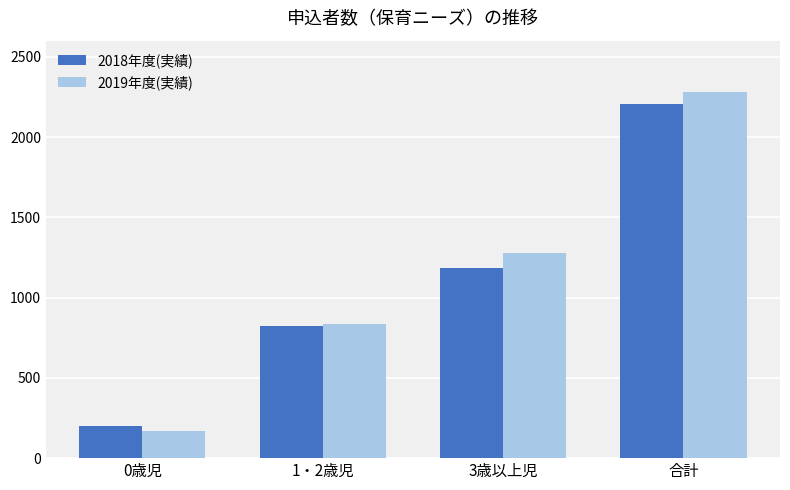

What is the difference between the second highest and second lowest values in the 2018年度(実績) series?

365